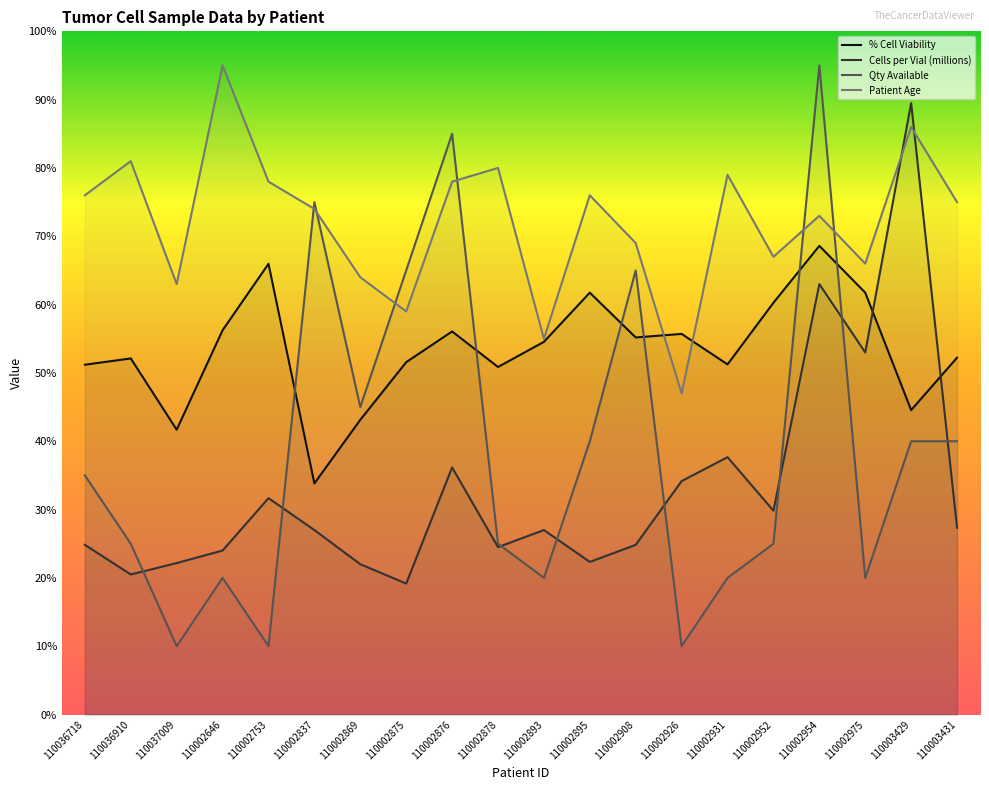

Count the number of data series in this chart.

4